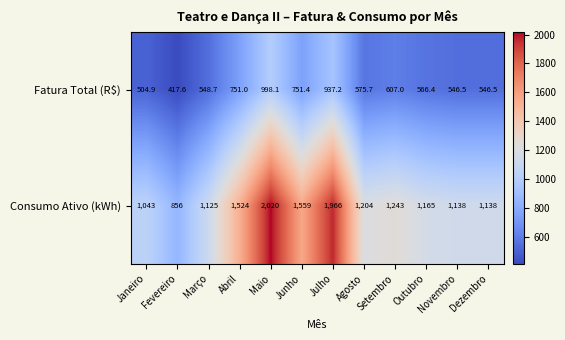

At which label is Fatura Total (R$) closest to 707?

Abril